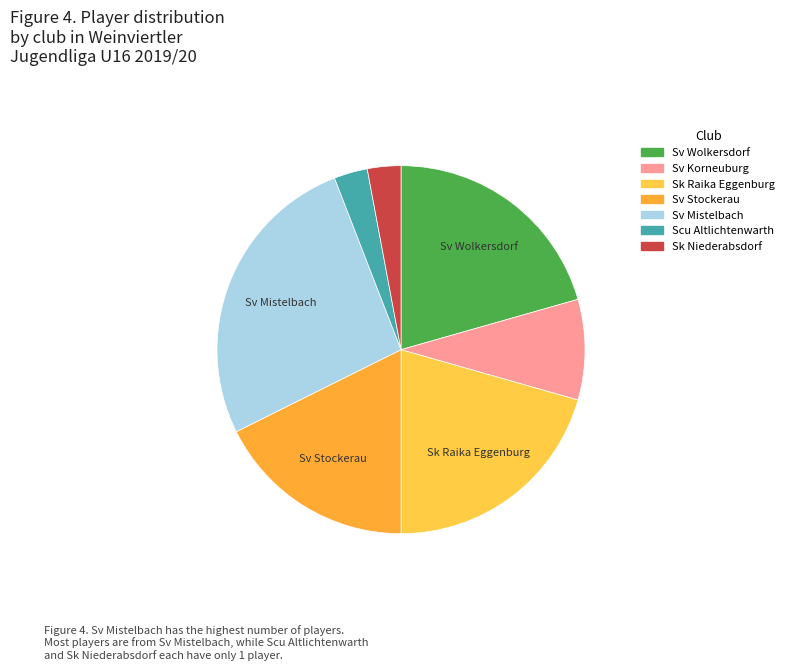

How many slices are in this pie chart?

7